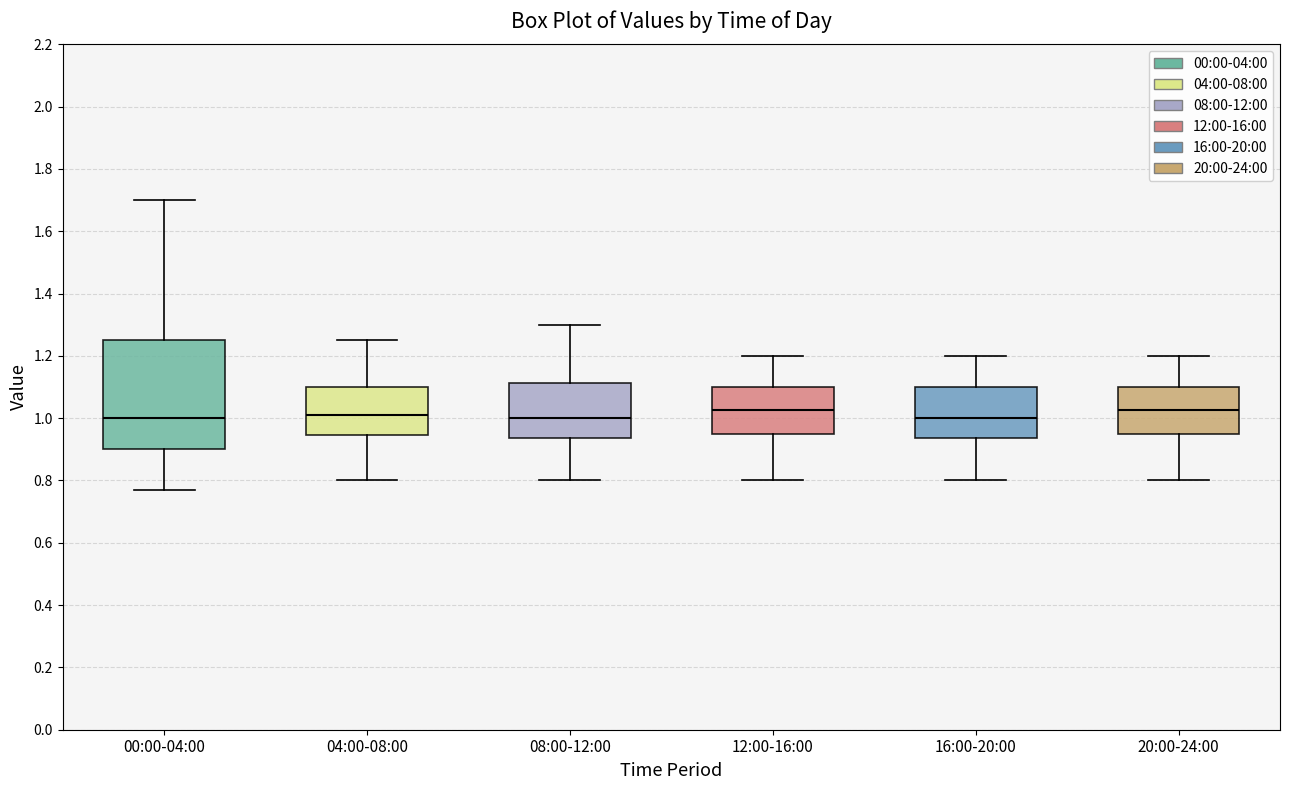

Reading left to right, read every box against the y-axis: the position of its median line, the range the box covers, and the ends of its whiskers. The values are not printed on the chart, so give them approximately, as read against the axis.

00:00-04:00: median 1.00, box 0.90 to 1.26, whiskers 0.78 to 1.70
04:00-08:00: median 1.02, box 0.94 to 1.10, whiskers 0.80 to 1.26
08:00-12:00: median 1.00, box 0.94 to 1.12, whiskers 0.80 to 1.30
12:00-16:00: median 1.02, box 0.96 to 1.10, whiskers 0.80 to 1.20
16:00-20:00: median 1.00, box 0.94 to 1.10, whiskers 0.80 to 1.20
20:00-24:00: median 1.02, box 0.96 to 1.10, whiskers 0.80 to 1.20